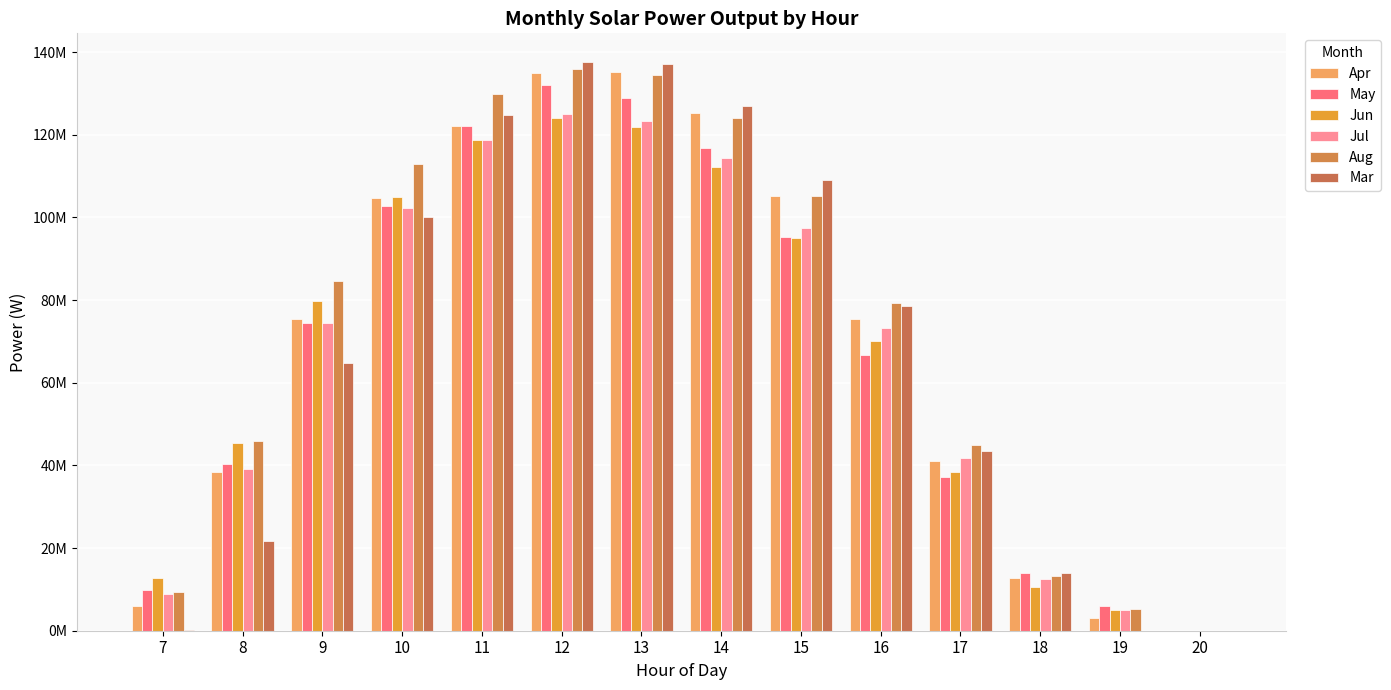

Which category has the highest value across all series?

12